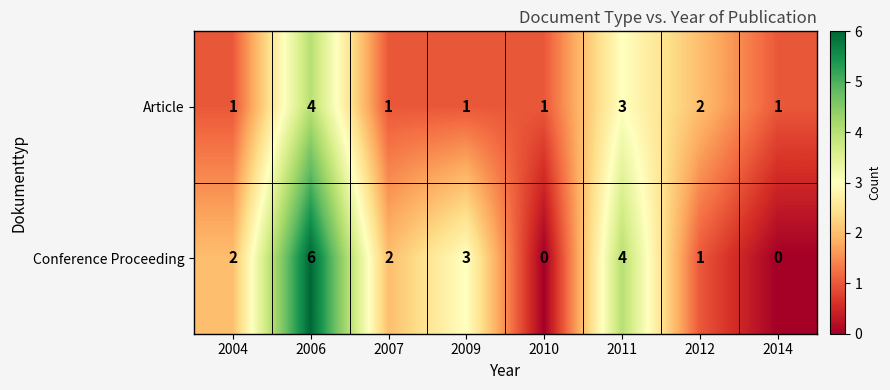

How many distinct data groups are displayed?

2